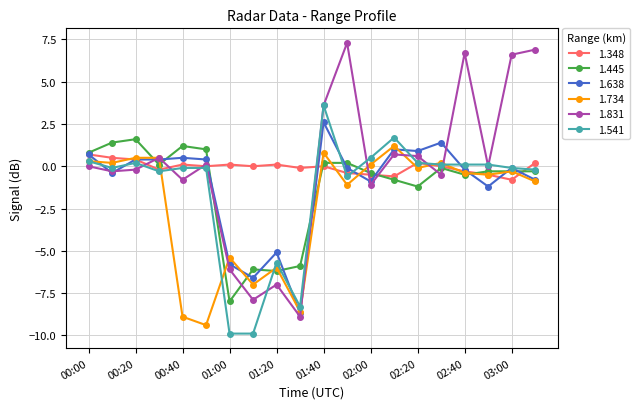

How many interior local peaks does the 1.831 series have?

6